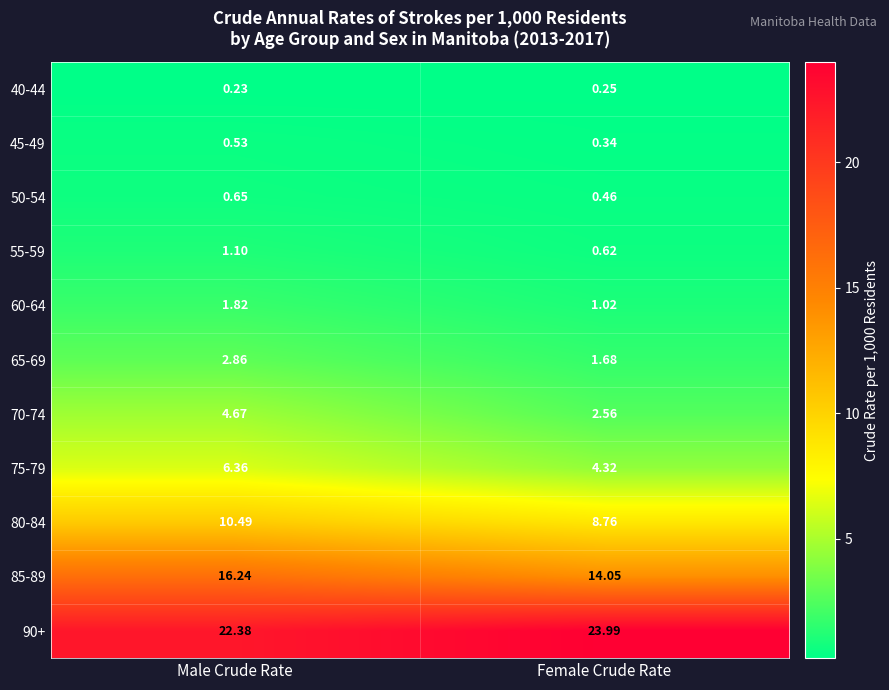

Where is 50-54 nearest to the value 0?

Female Crude Rate